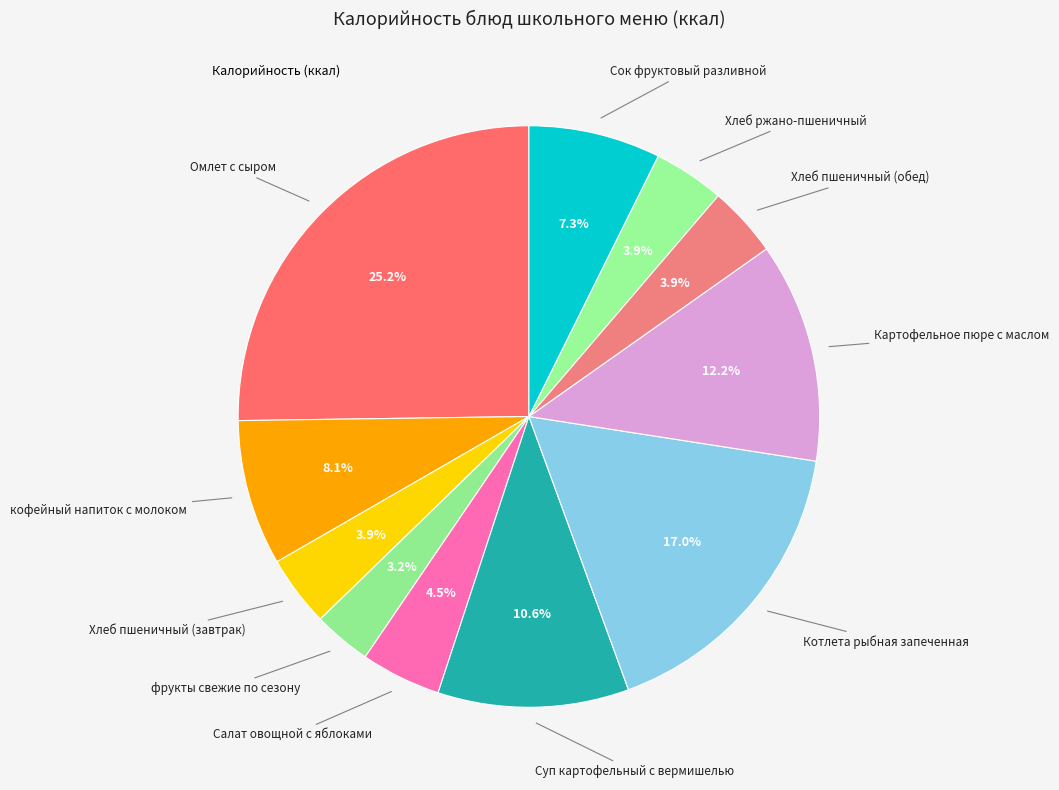

How many slices are in this pie chart?

11